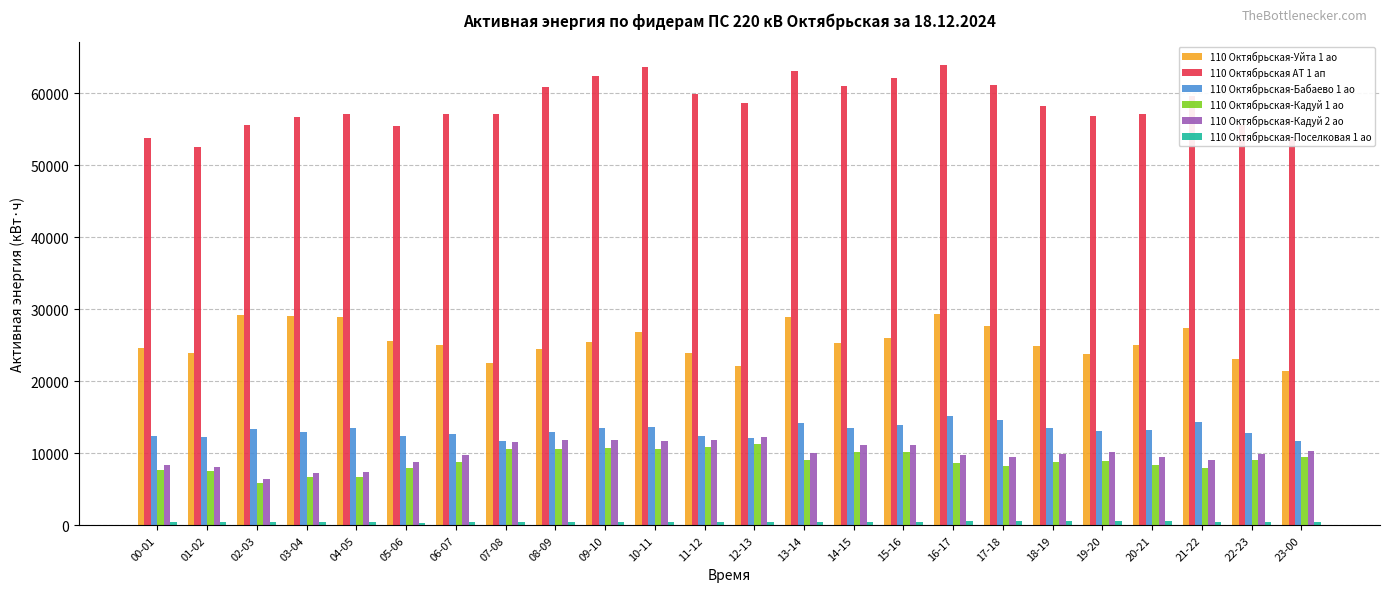

How many bars are there in each group?

6